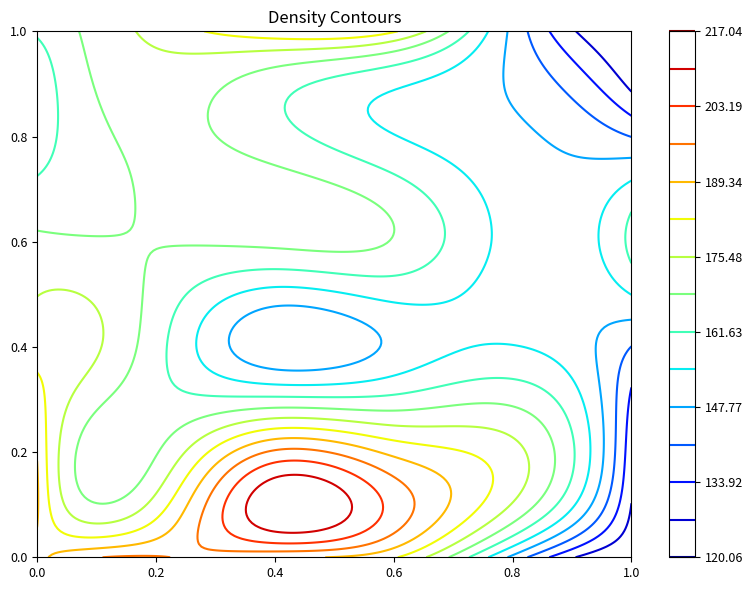

The value of 40-49 at 1 is 273.3. True or false?

False